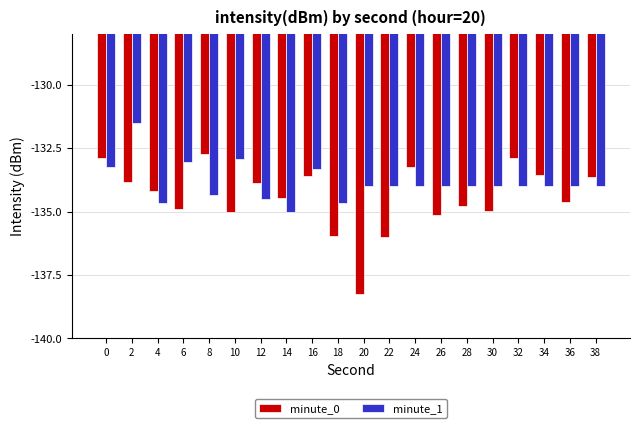

The value of minute_0 at 10 is -135.0. True or false?

True